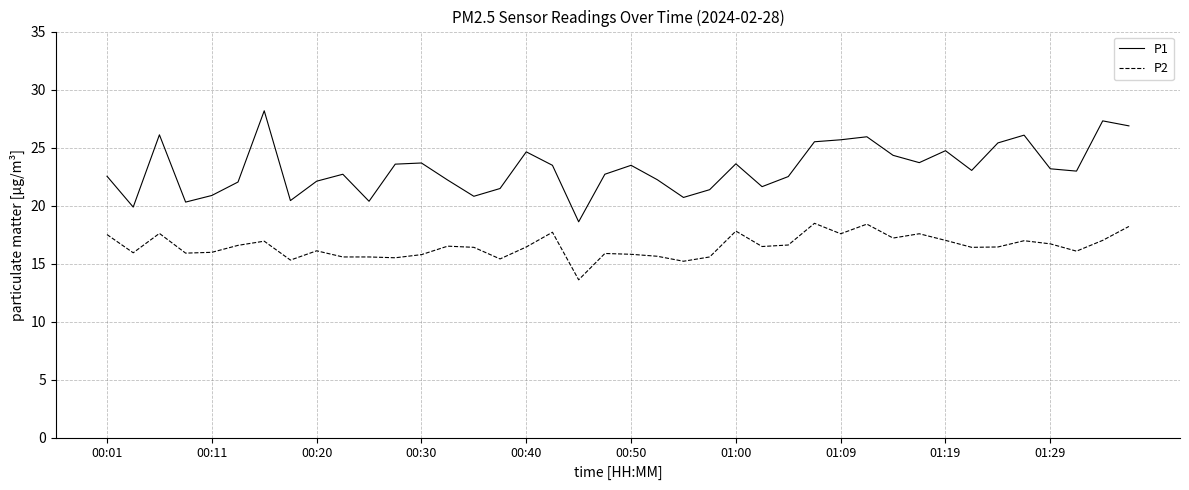

Is this an area chart (filled region under the line)?

No